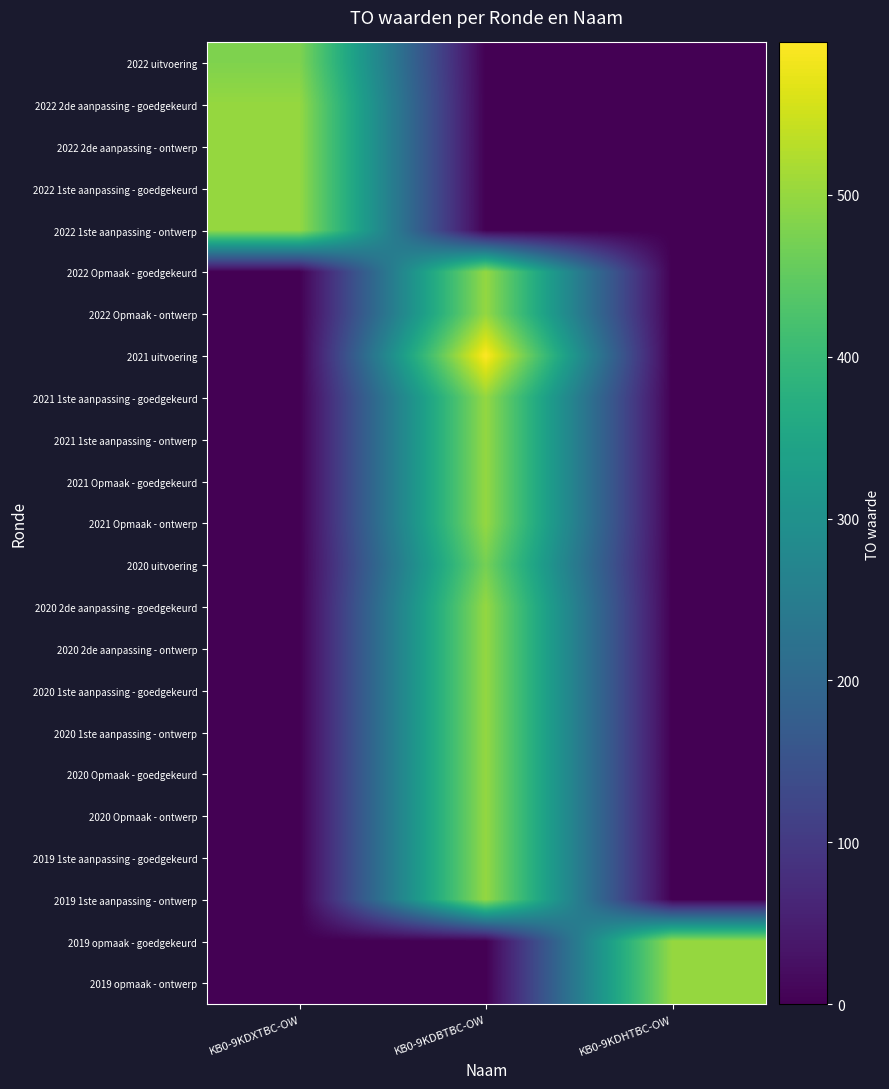

At which category is the sum across all series the highest?

KB0-9KDBTBC-OW